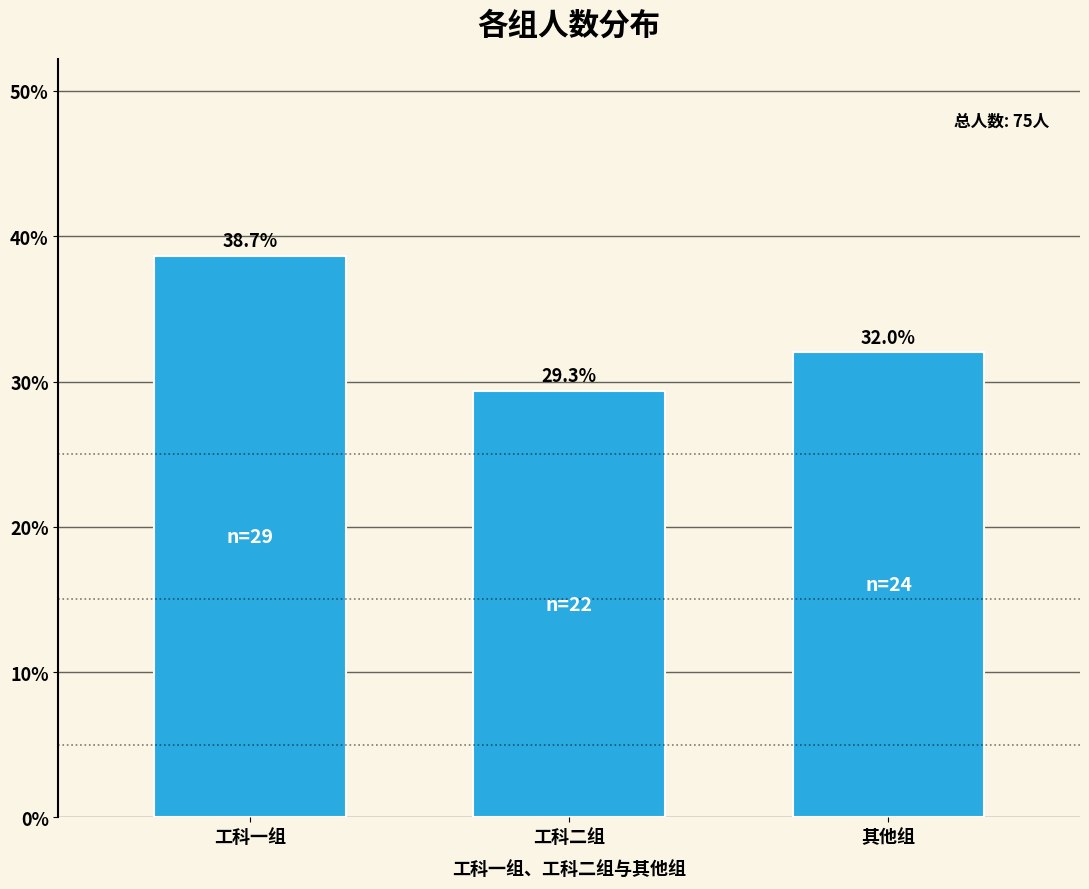

Reading left to right, extract all data points from this chart.

工科一组=38.7	工科二组=29.3	其他组=32.0